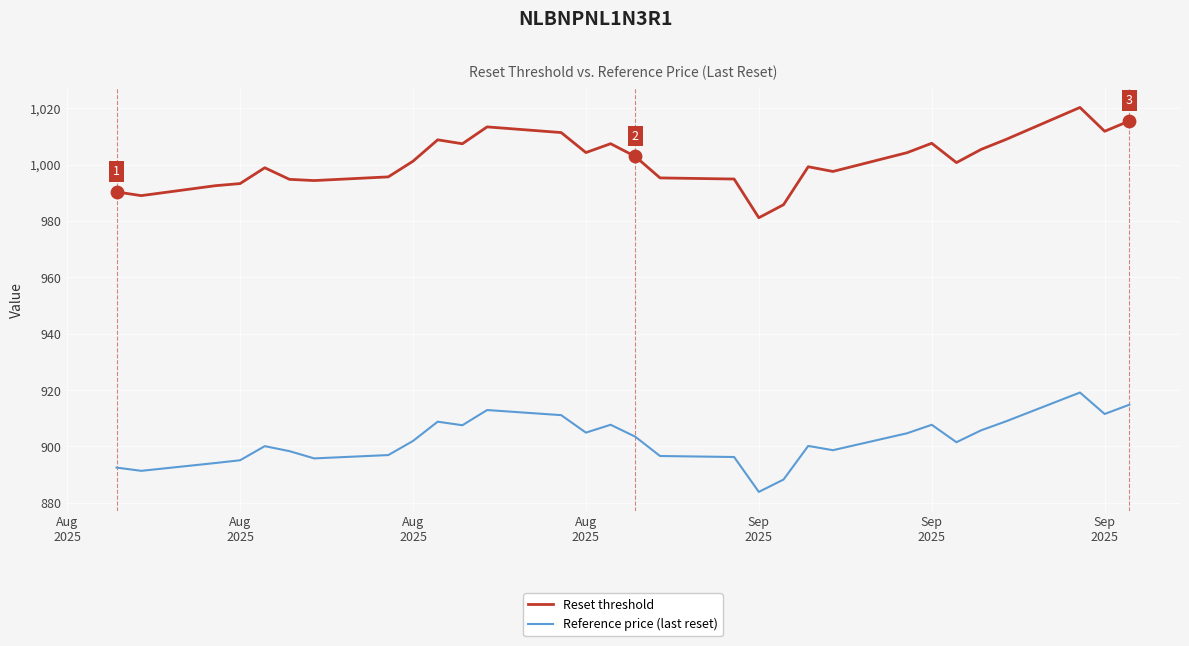

Which series has the largest total across all categories?

Reset threshold